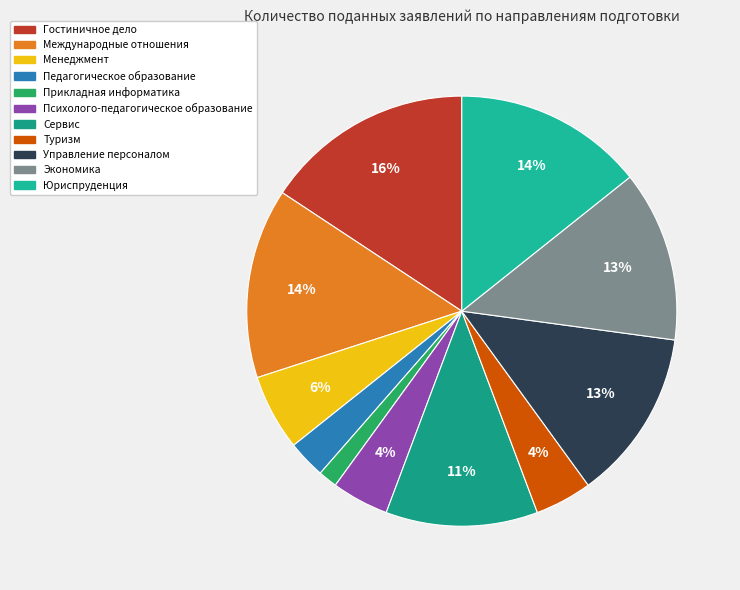

To the nearest percent, what is the combined percentage of Гостиничное дело and Психолого-педагогическое образование?

20%